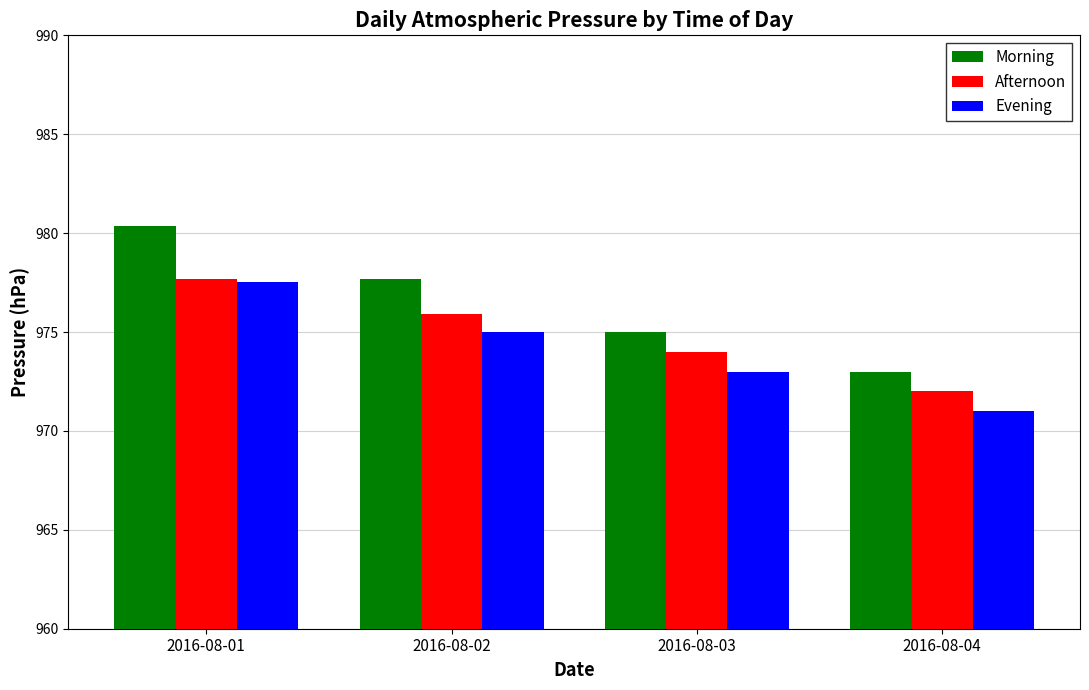

What is the difference between the second highest and second lowest values in the Evening series?

2.0